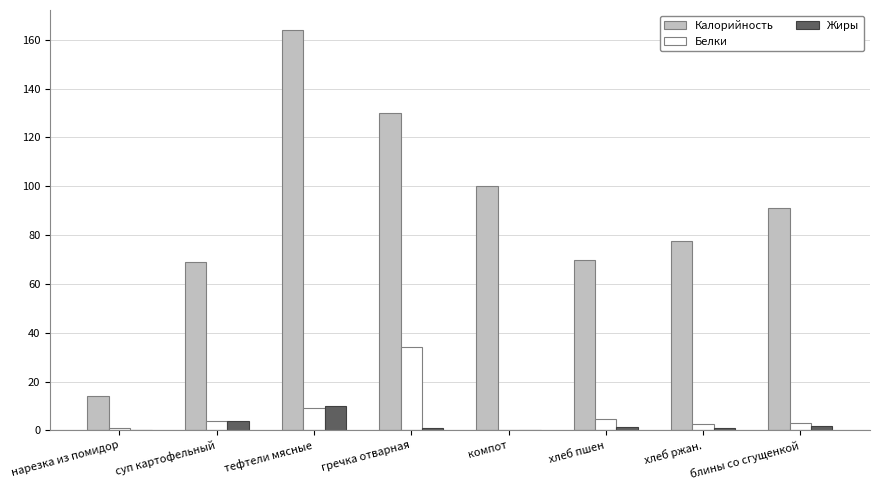

How many positive values does the Белки series have?

7